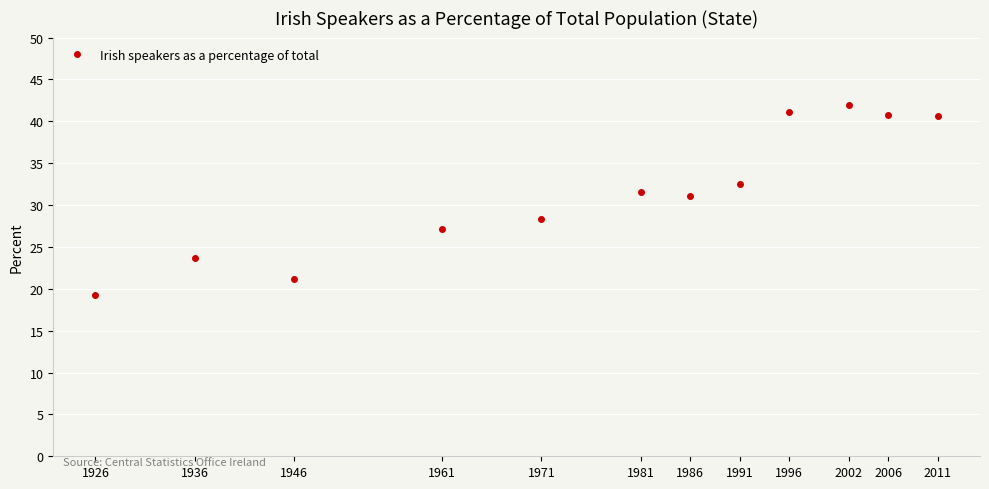

What is the value of the 9th point from the left?

41.1